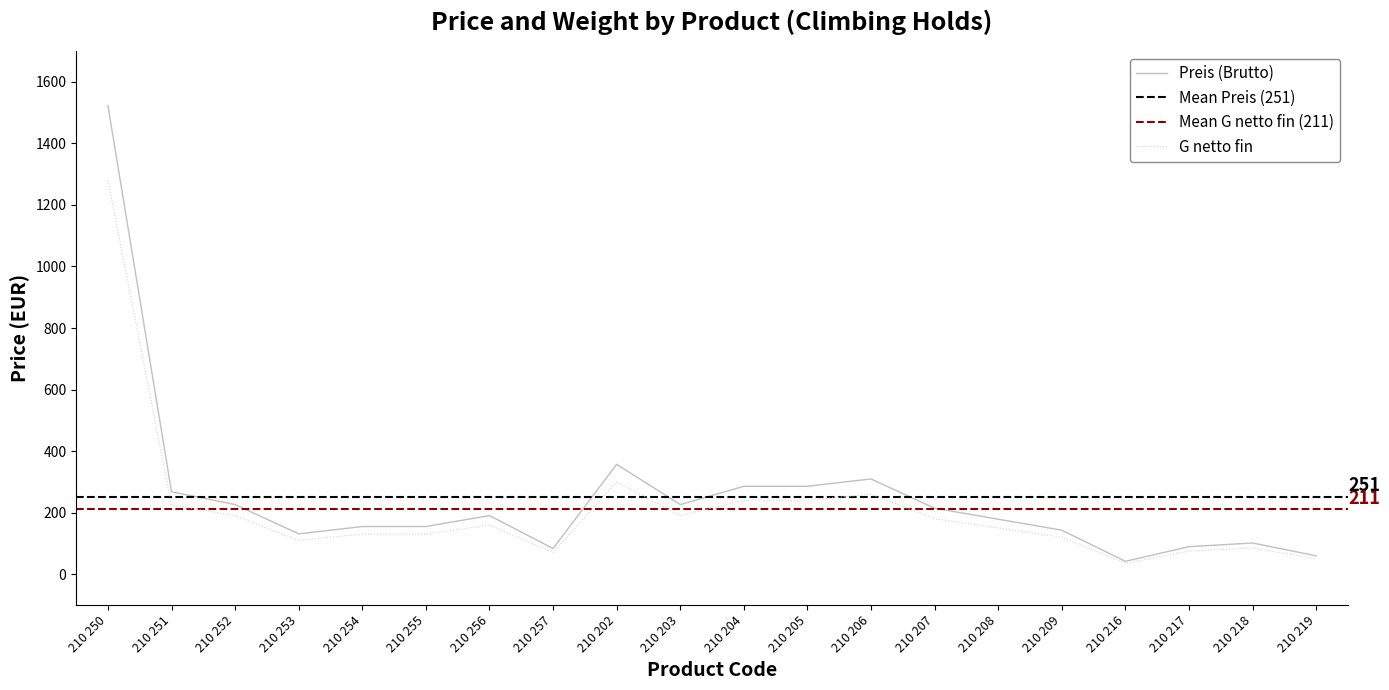

Which label corresponds to the smallest value in the chart?

210 216